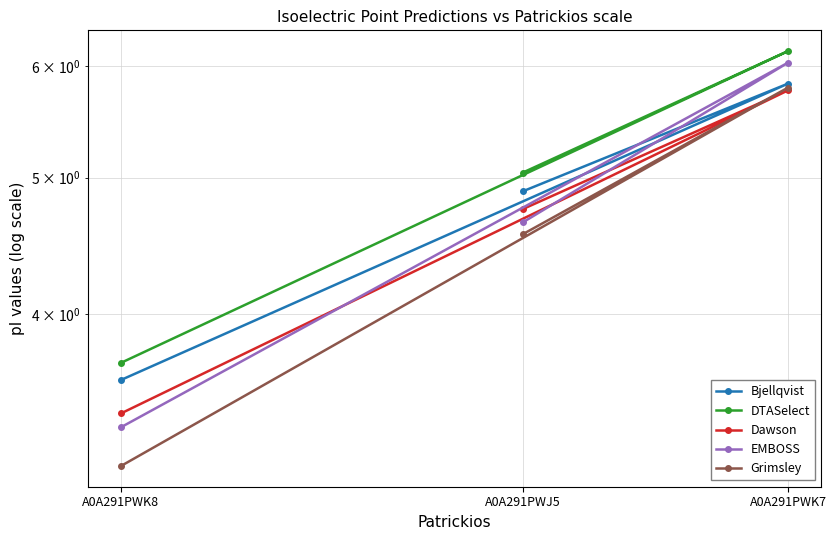

The value of Dawson at A0A291PWK8 is 3.4. True or false?

True